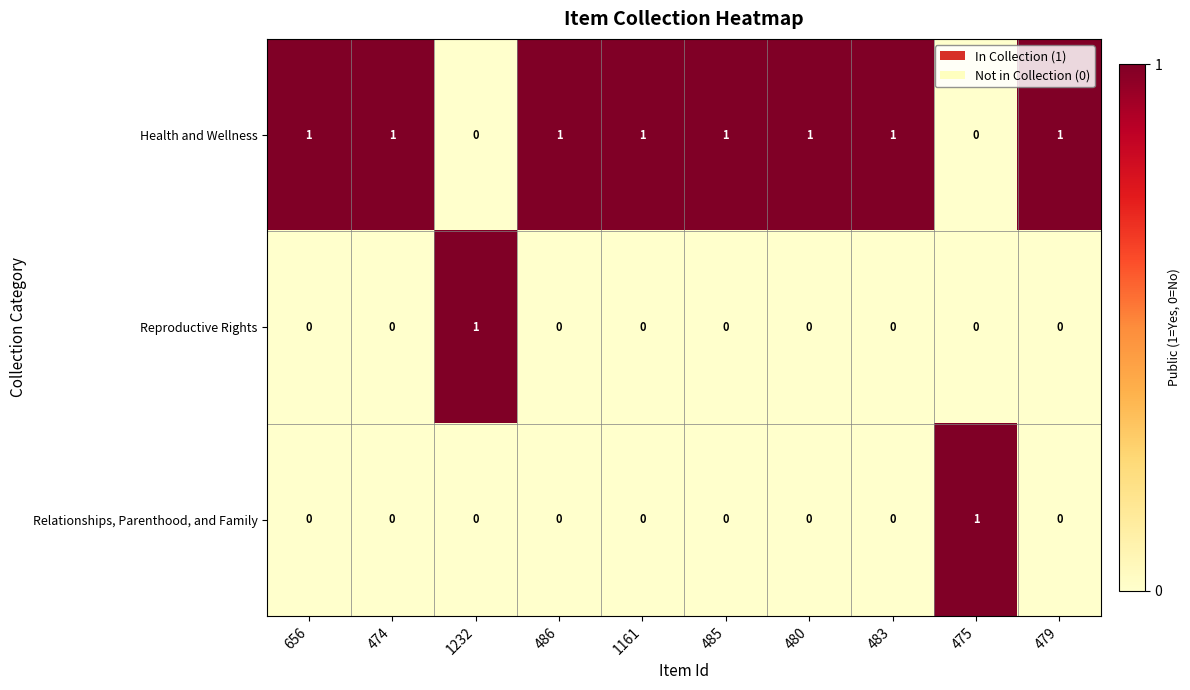

The Relationships, Parenthood, and Family series shows -1 at 474. True or false?

False